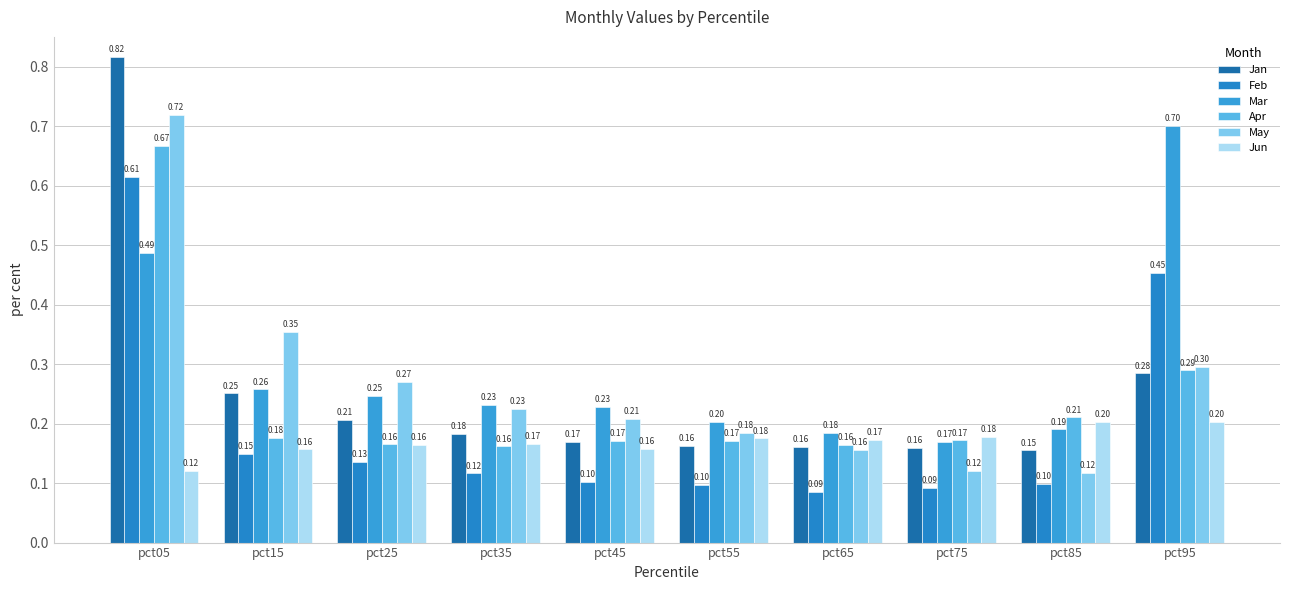

Is the value of Feb at pct85 greater than the value of Mar at pct75?

No